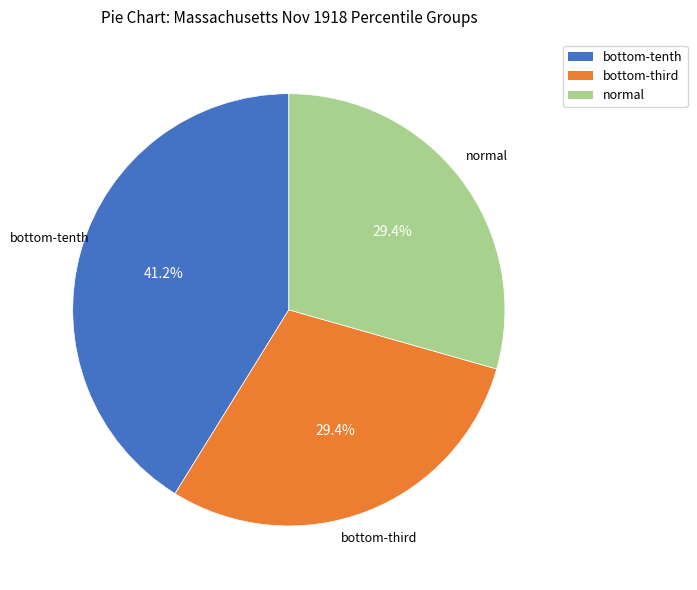

How many slices are in this pie chart?

3